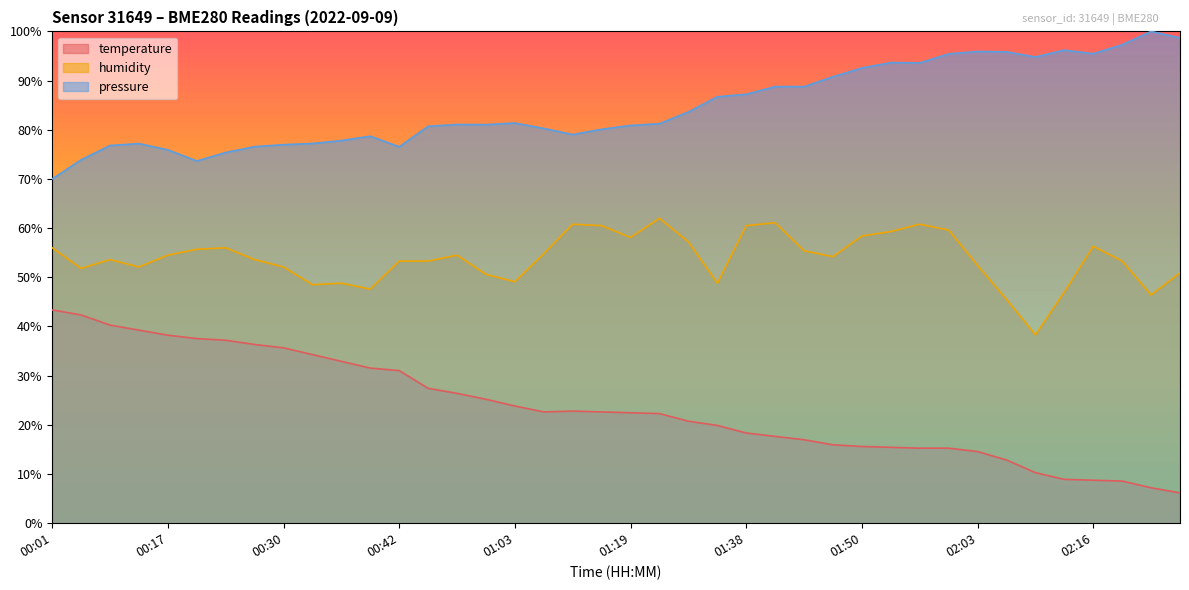

Does the chart have visible grid lines?

No